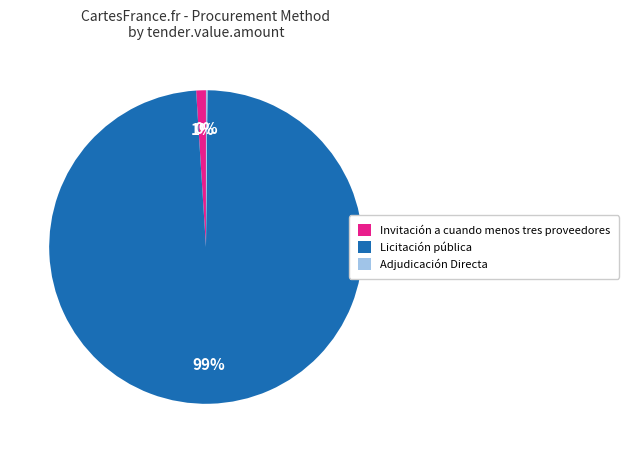

Is it true that Licitación pública is 99% of the pie?

True